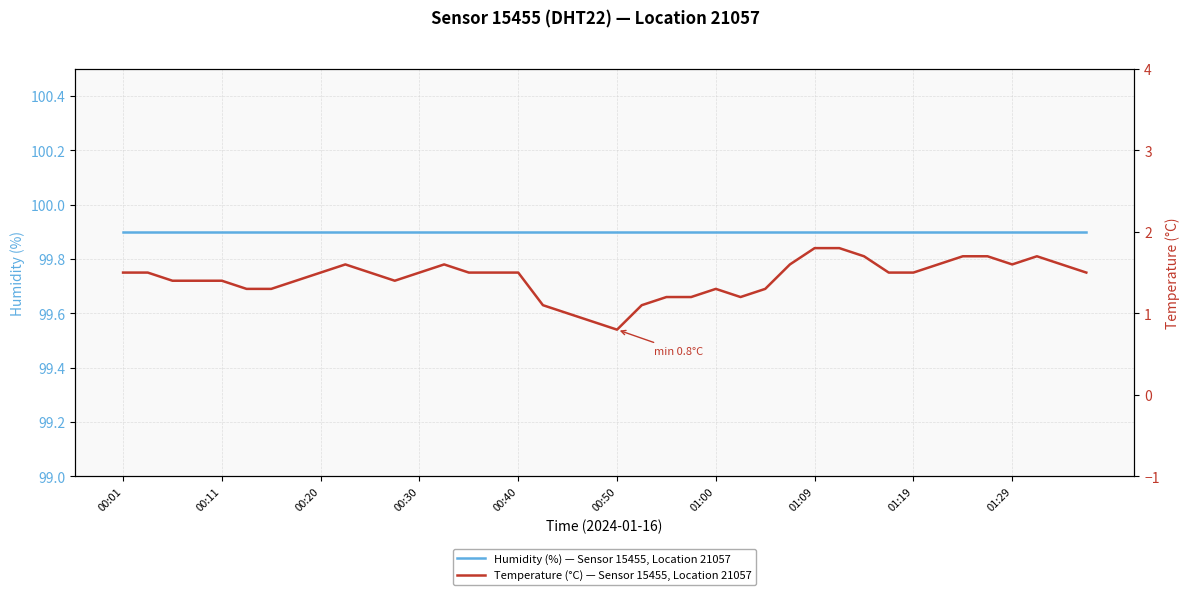

True or false: Temperature (°C) — Sensor 15455, Location 21057 has more than 1 interior local peaks.

True